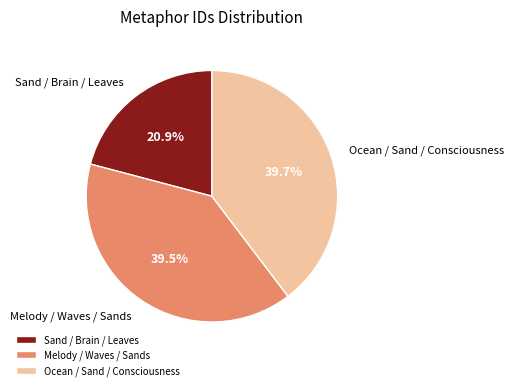

True or false: Ocean / Sand / Consciousness accounts for 54% of the total.

False